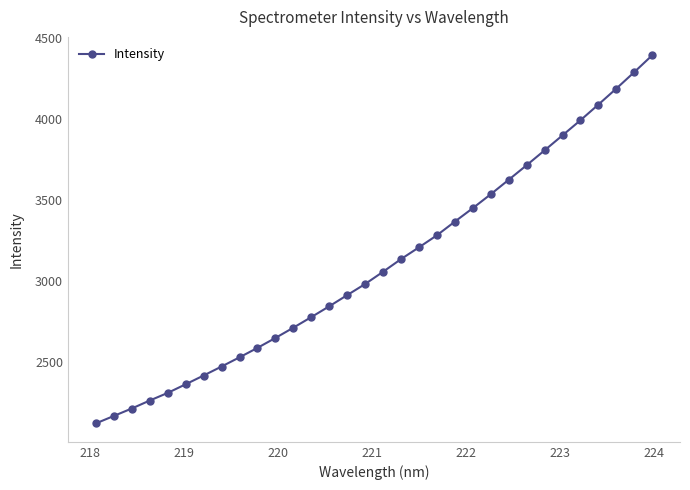

What is the smallest value displayed?

2121.4